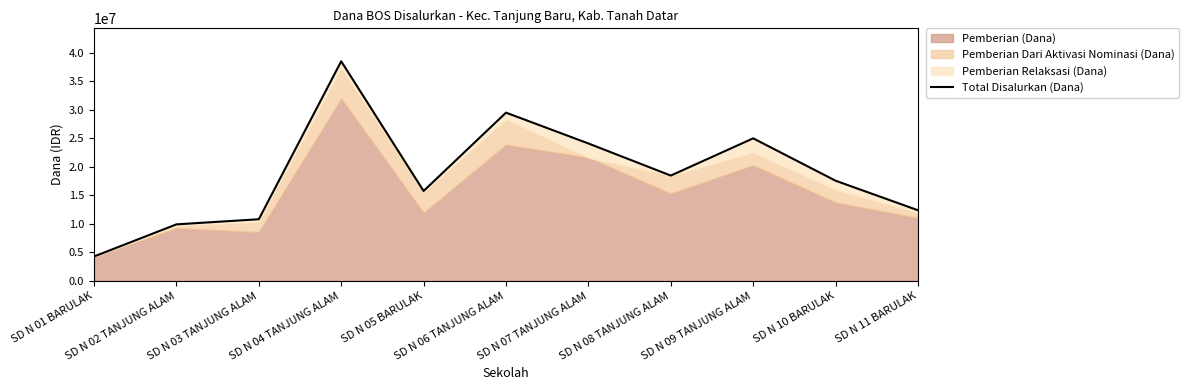

What is the minimum value shown in the chart?

4275000